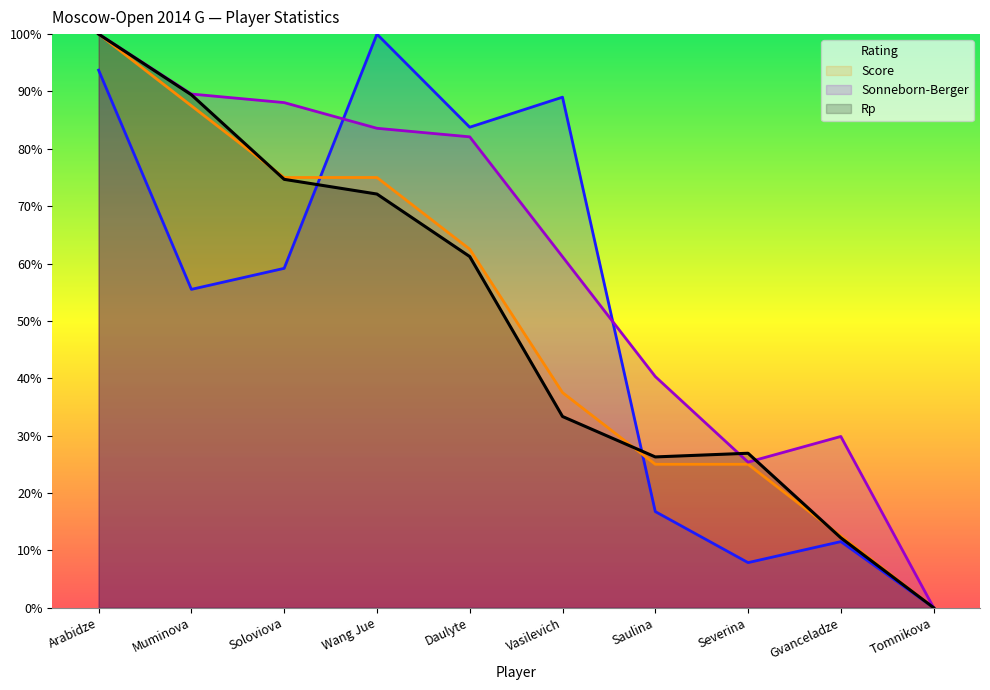

Read the Rating value at Vasilevich.

89.0